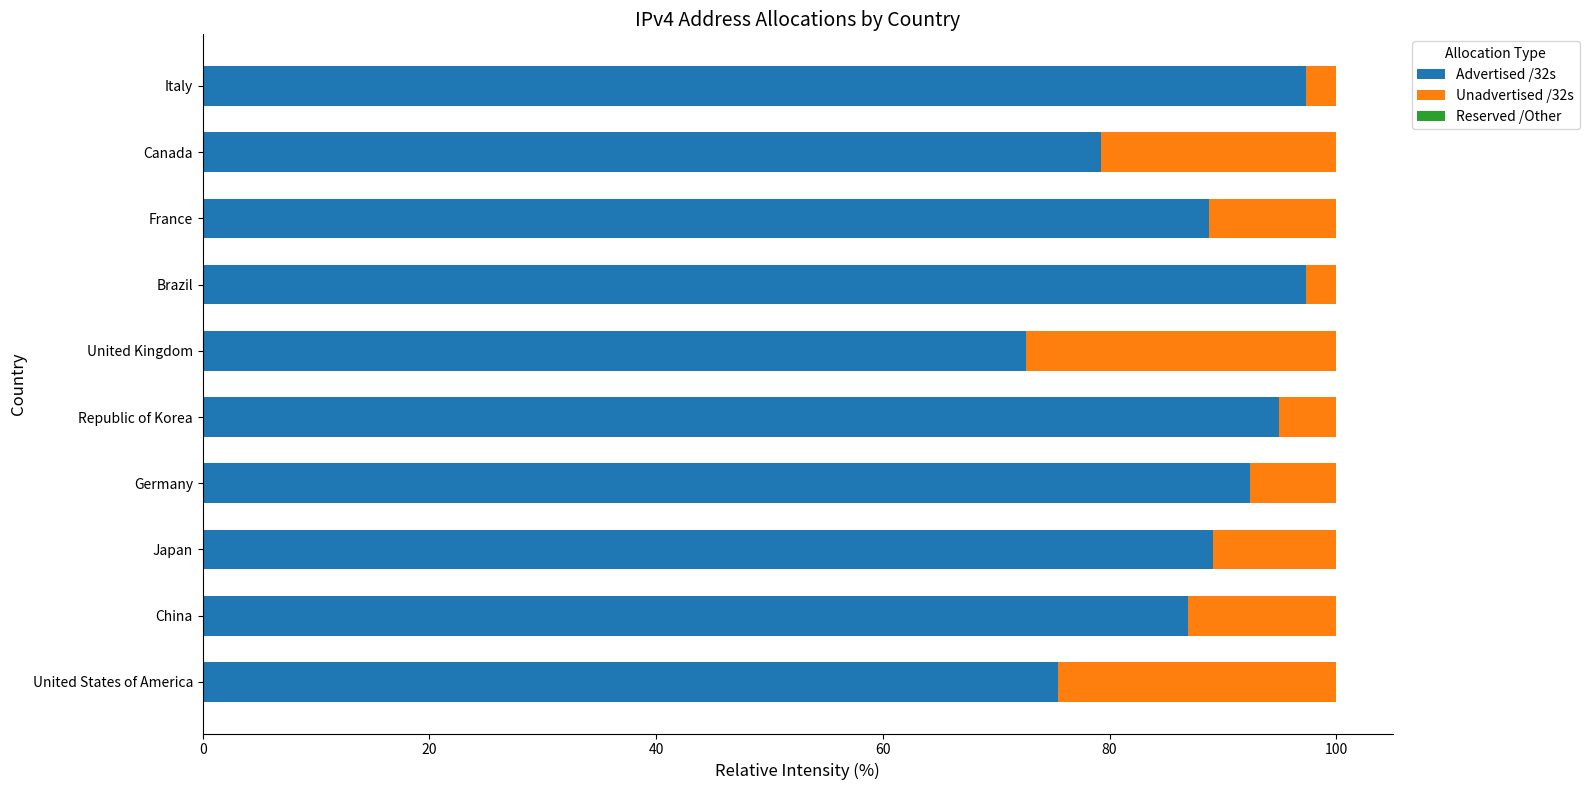

What is the total value across all series at Japan?

100.0